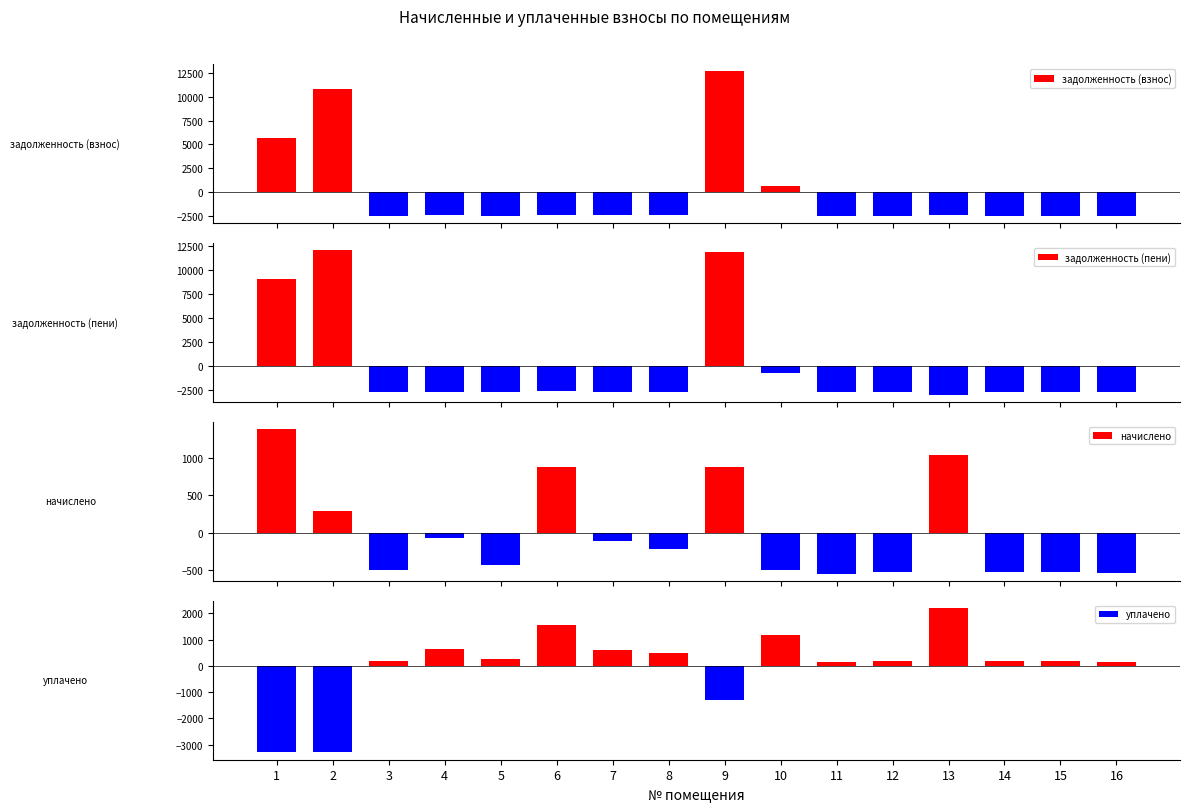

Is the value of задолженность (пени) at 6 greater than the value of начислено at 14?

No